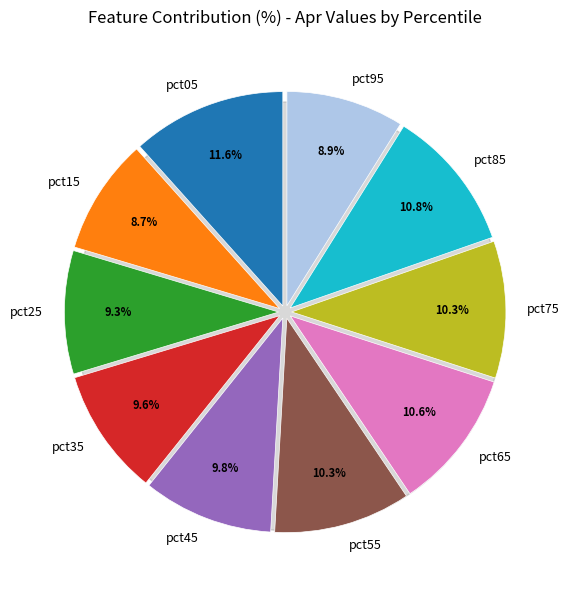

Rank the categories by value from lowest to highest.

pct15, pct95, pct25, pct35, pct45, pct55, pct75, pct65, pct85, pct05